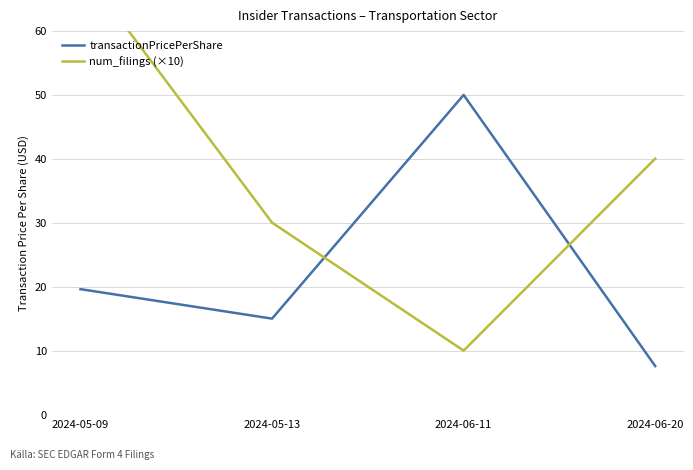

How many categories are shown in the chart?

4